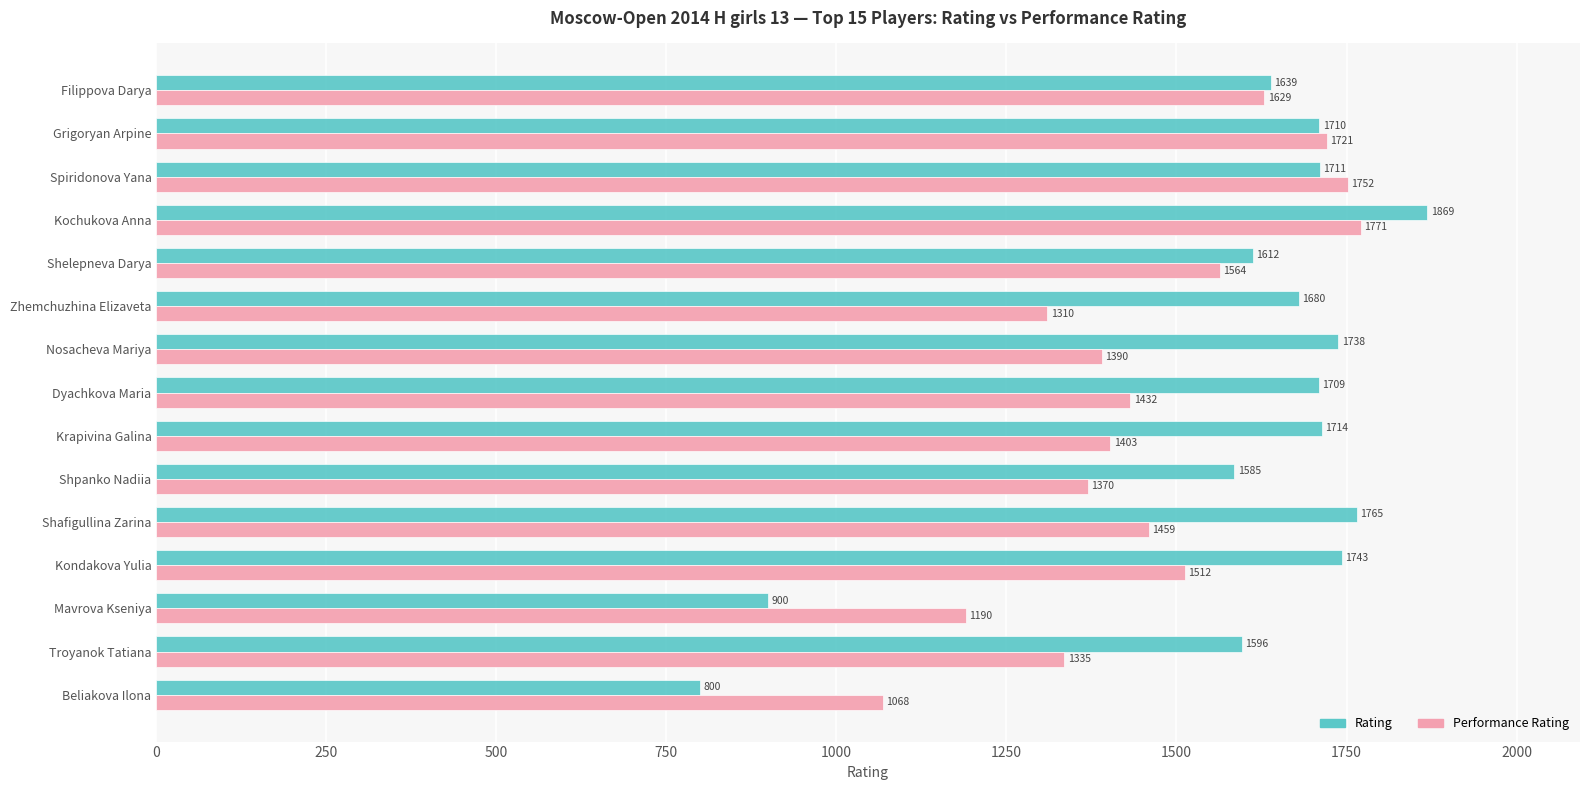

Between Dyachkova Maria and Troyanok Tatiana, which series saw the biggest shift?

Rating